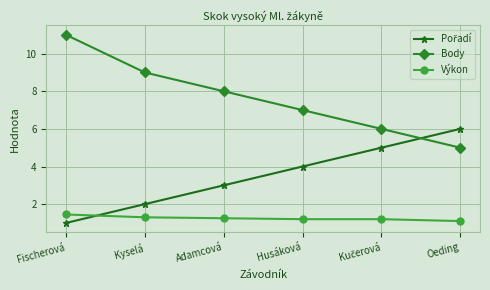

The Výkon series shows 1.4 at Fischerová. True or false?

True